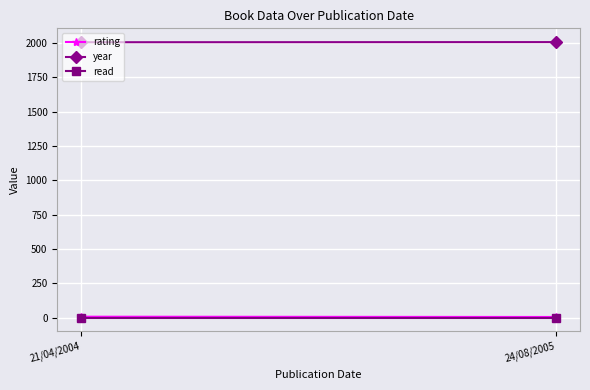

At which label does year reach its minimum?

21/04/2004